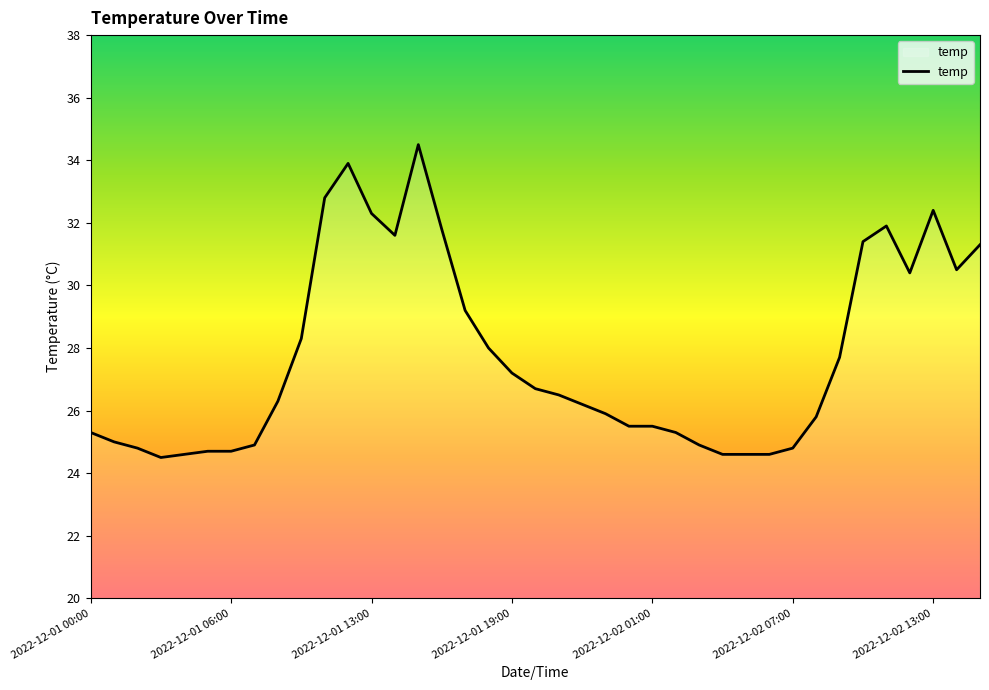

Does the chart have visible grid lines?

No